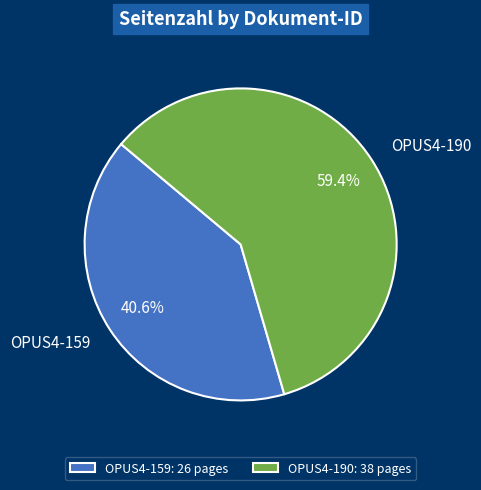

Rank the categories by value from highest to lowest.

OPUS4-190, OPUS4-159